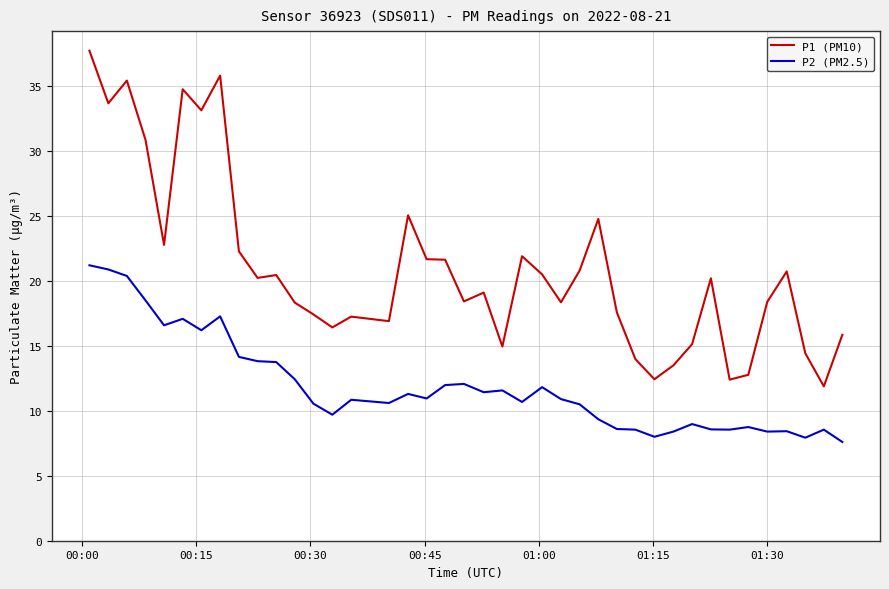

What is the maximum value for P2 (PM2.5)?

21.2